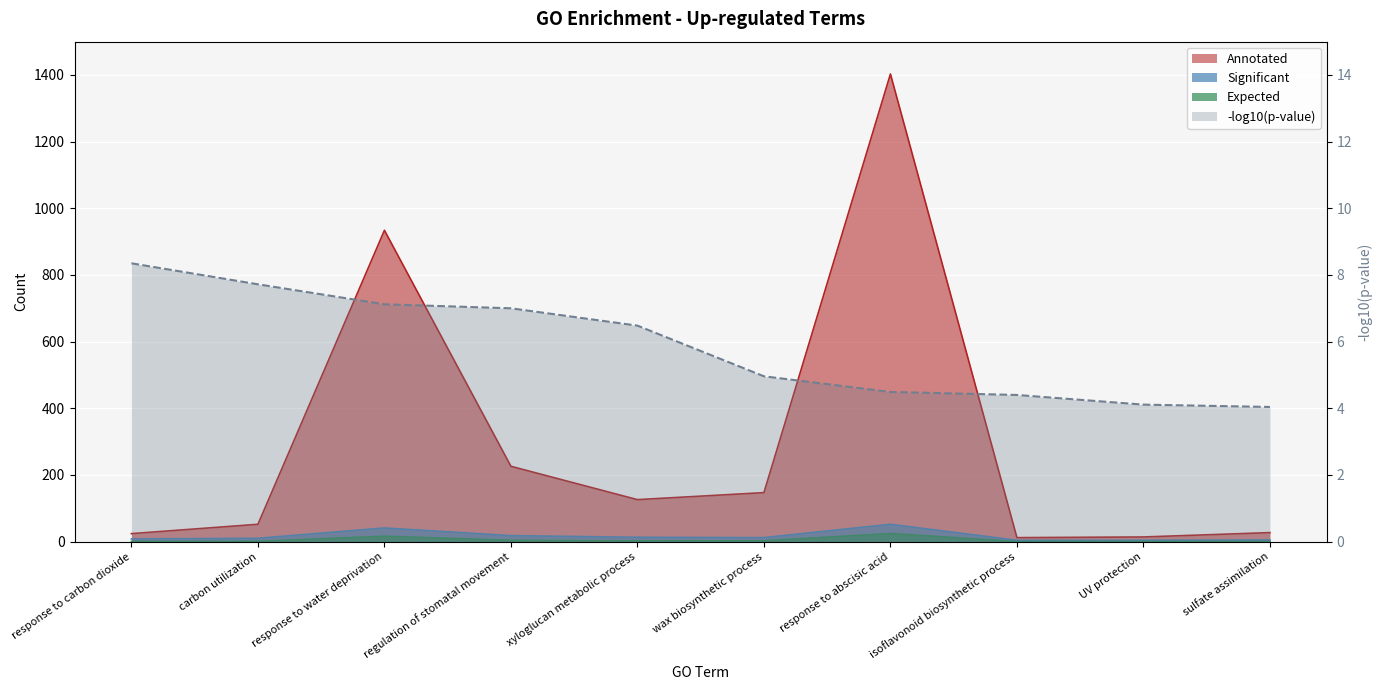

What is the label of the 6th point from the left?

wax biosynthetic process